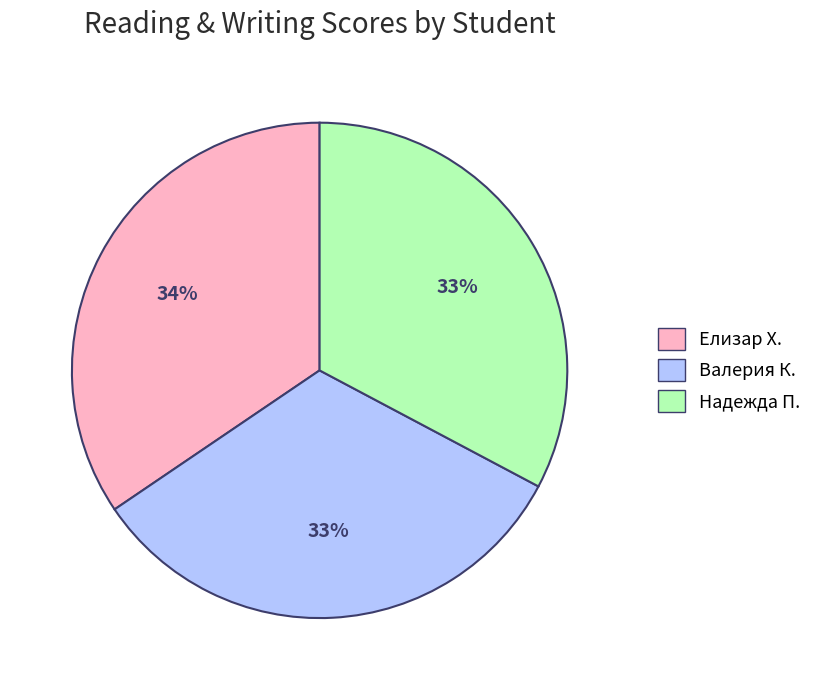

What is the largest slice in the pie chart?

Елизар Х.